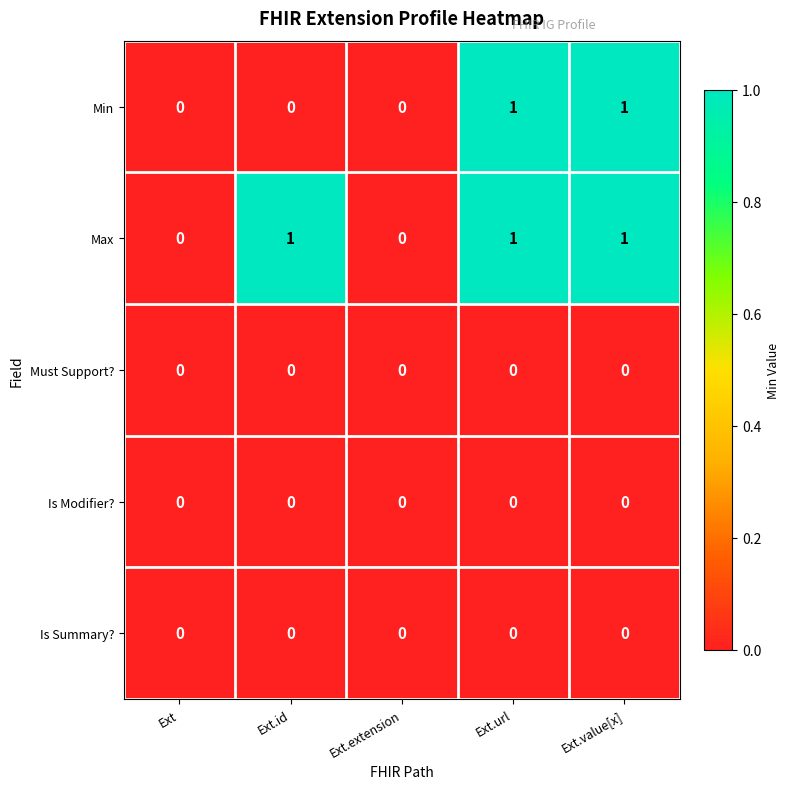

Reading left to right, transcribe all the data shown in this chart.

Min: Ext=0	Ext.id=0	Ext.extension=0	Ext.url=1	Ext.value[x]=1
Max: Ext=0	Ext.id=1	Ext.extension=0	Ext.url=1	Ext.value[x]=1
Must Support?: Ext=0	Ext.id=0	Ext.extension=0	Ext.url=0	Ext.value[x]=0
Is Modifier?: Ext=0	Ext.id=0	Ext.extension=0	Ext.url=0	Ext.value[x]=0
Is Summary?: Ext=0	Ext.id=0	Ext.extension=0	Ext.url=0	Ext.value[x]=0